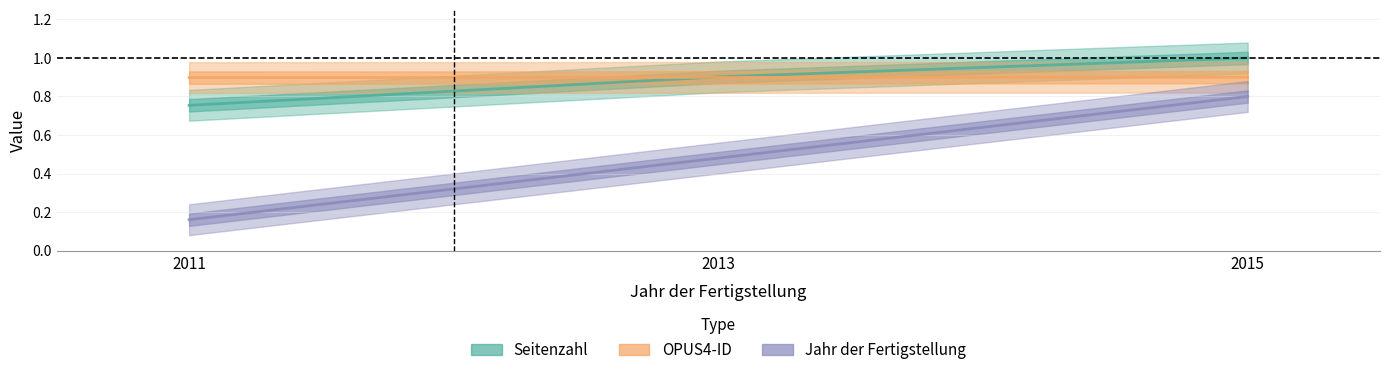

Read the OPUS4-ID value at 2015.

0.9